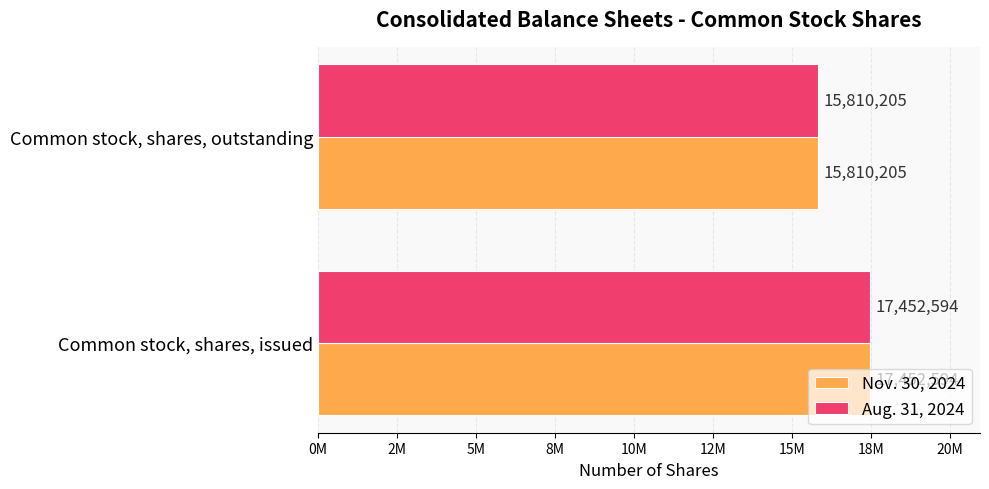

What are all the series names shown in the legend?

Nov. 30, 2024, Aug. 31, 2024